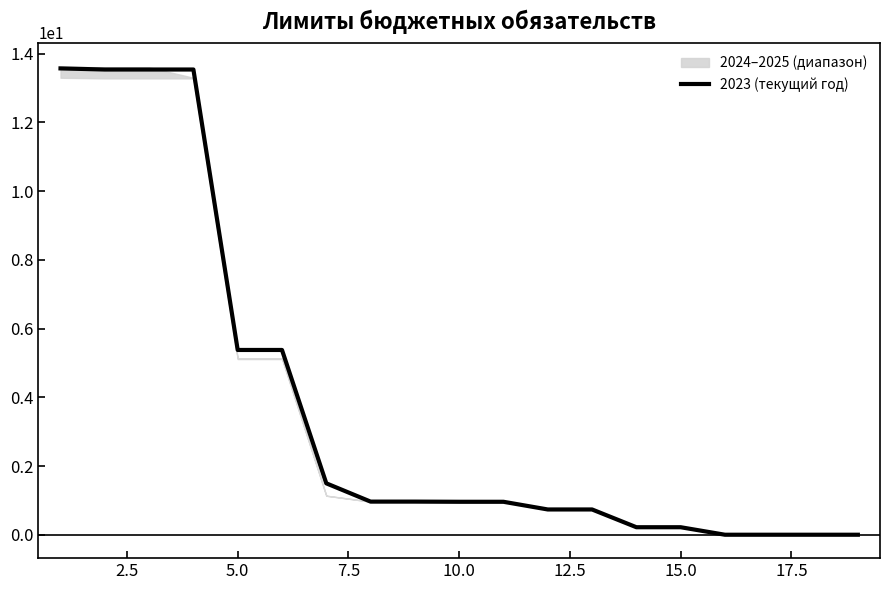

The 2023 (текущий год) series shows 5.4 at 5.0. True or false?

True